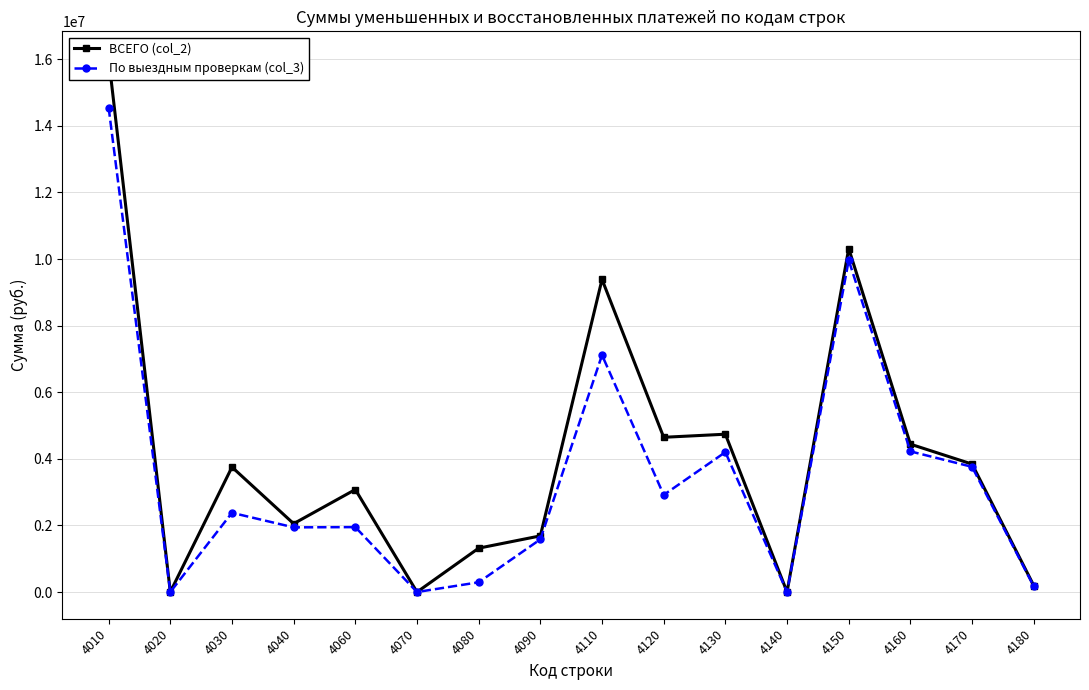

Reading left to right, list all the values displayed in this chart.

ВСЕГО (col_2): 16036028	2092	3752220	2052676	3078372	0	1317118	1686157	9388099	4646812	4739310	589	10314564	4440800	3841562	195449
По выездным проверкам (col_3): 14549009	0	2379547	1942003	1949797	0	292721	1581979	7116630	2915573	4201054	0	9965272	4223858	3759521	171594